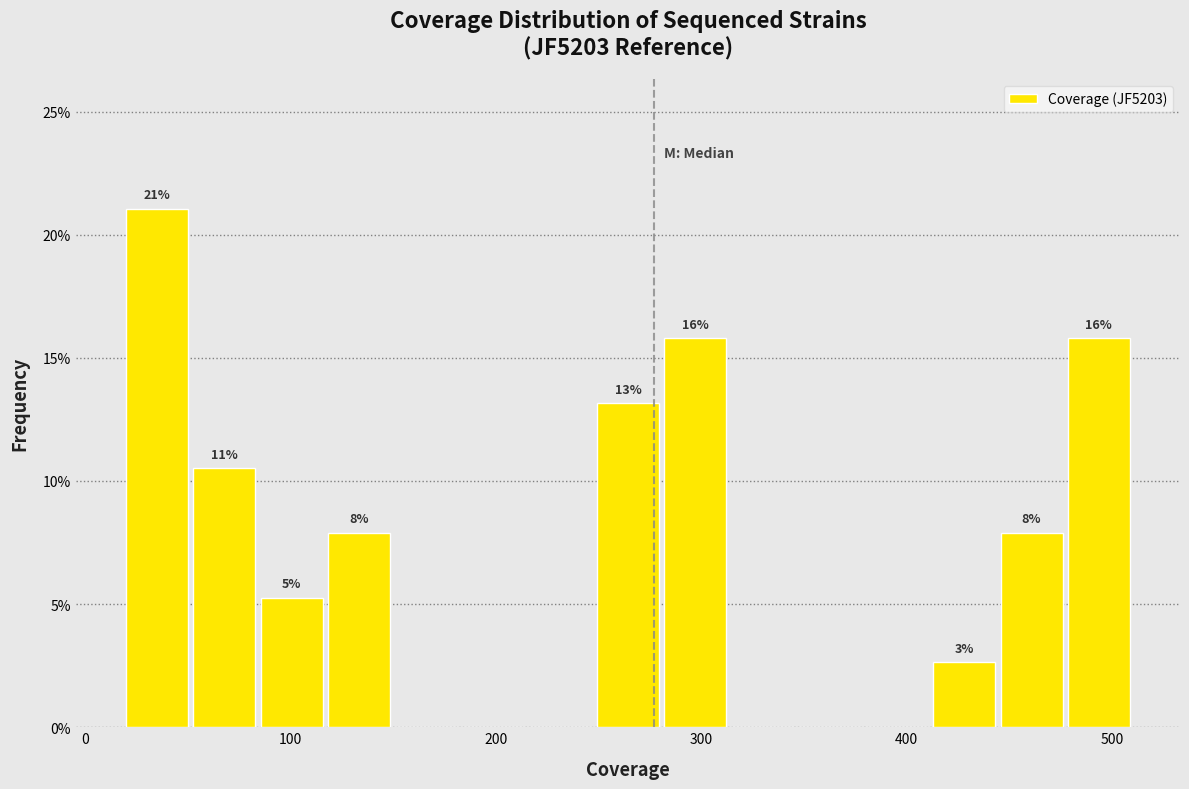

Around what value on the x-axis is the tallest bar? Give the approximate position of its centre, as read against the axis.

40